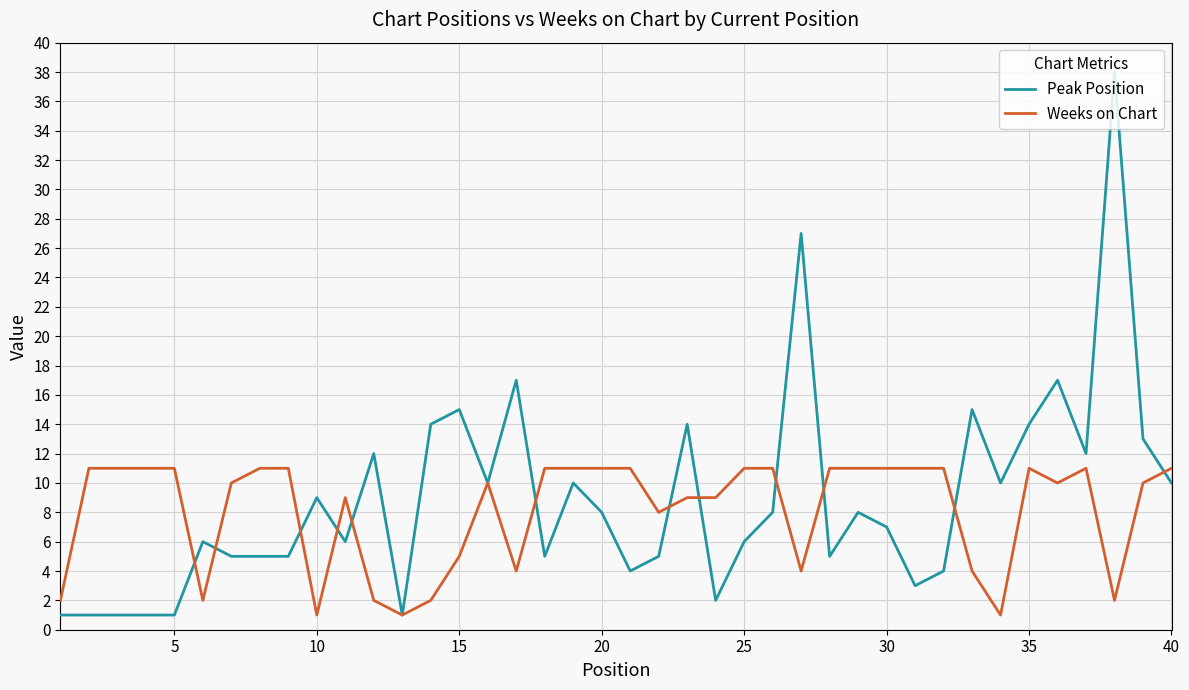

Which series has the largest range (max minus min)?

Peak Position